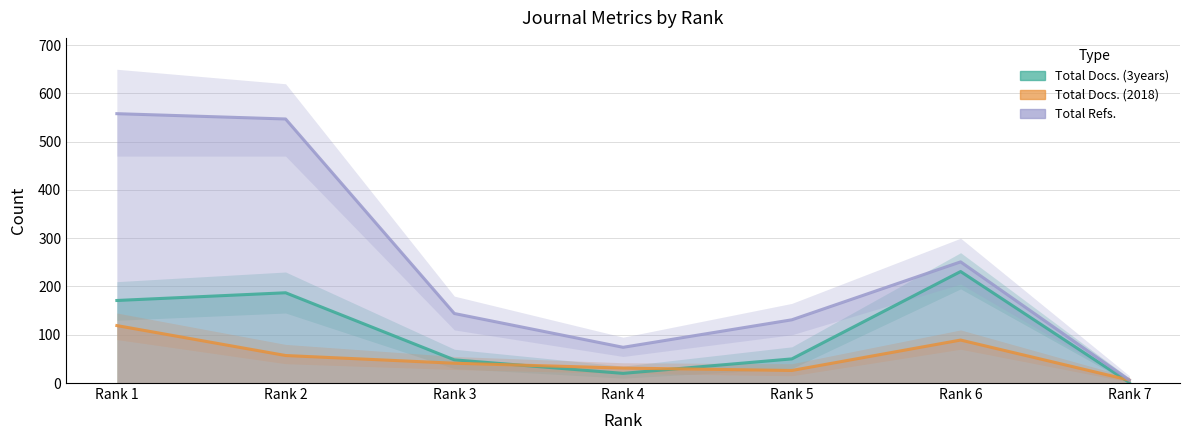

What is the difference between the Total Docs. (3years) values at Rank 1 and Rank 4?

151